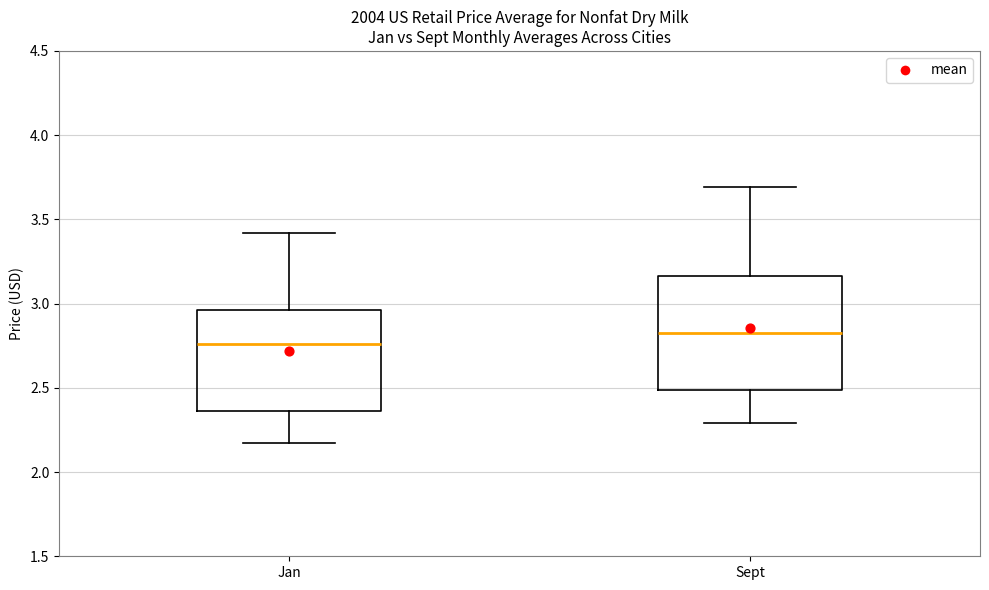

Which box is the tallest, from its lower edge to its upper edge?

Sept